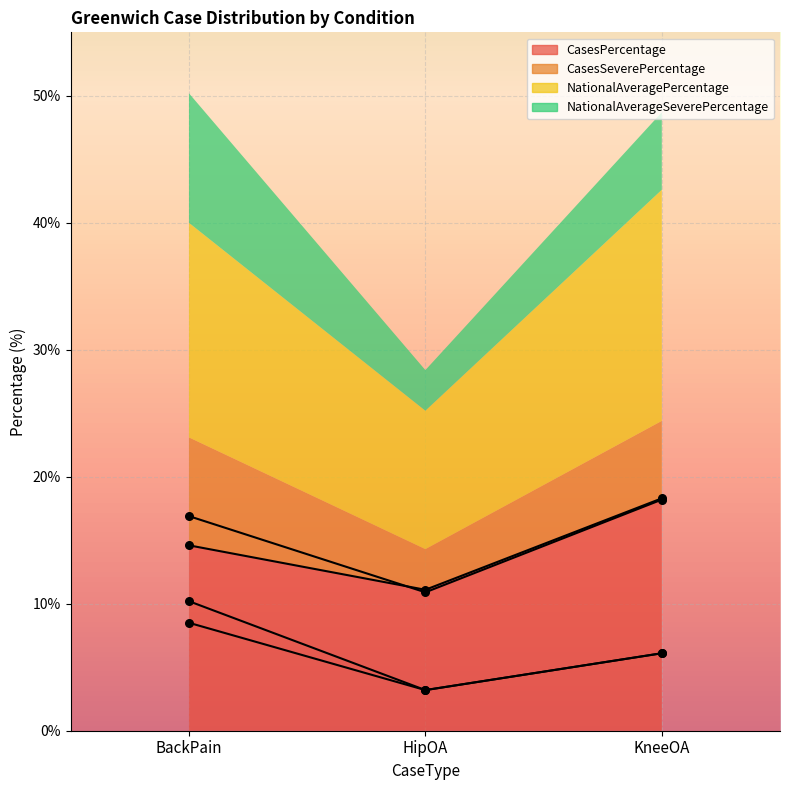

Is the value of NationalAveragePercentage at BackPain greater than the value of CasesPercentage at HipOA?

Yes